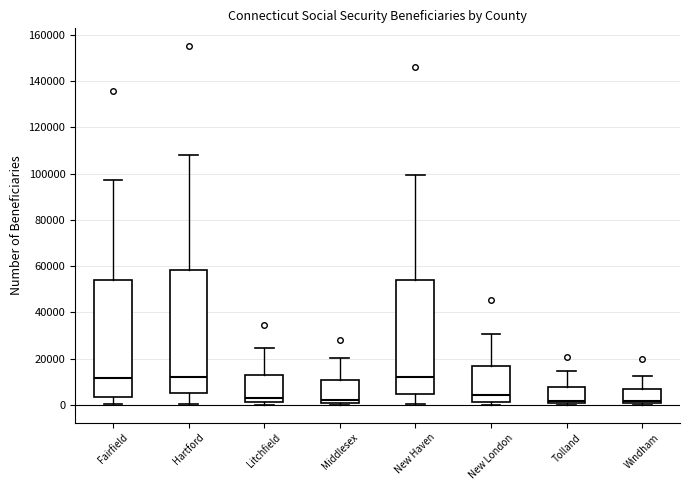

Reading left to right, transcribe this box plot: for each box, give where its median line is, the range the box spans, and where its two whiskers end, as read against the y-axis. The values are not printed on the chart, so give them approximately, as read against the axis.

Fairfield: median 12000, box 4000 to 54000, whiskers 0 to 98000
Hartford: median 12000, box 4000 to 58000, whiskers 0 to 108000
Litchfield: median 2000 (just above the box's lower edge), box 2000 to 12000, whiskers 0 to 24000
Middlesex: median 2000, box 0 to 10000, whiskers 0 (just below the box's lower edge) to 20000
New Haven: median 12000, box 4000 to 54000, whiskers 0 to 100000
New London: median 4000, box 2000 to 16000, whiskers 0 to 30000
Tolland: median 2000, box 0 to 8000, whiskers 0 to 14000
Windham: median 2000, box 0 to 6000, whiskers 0 (just below the box's lower edge) to 12000